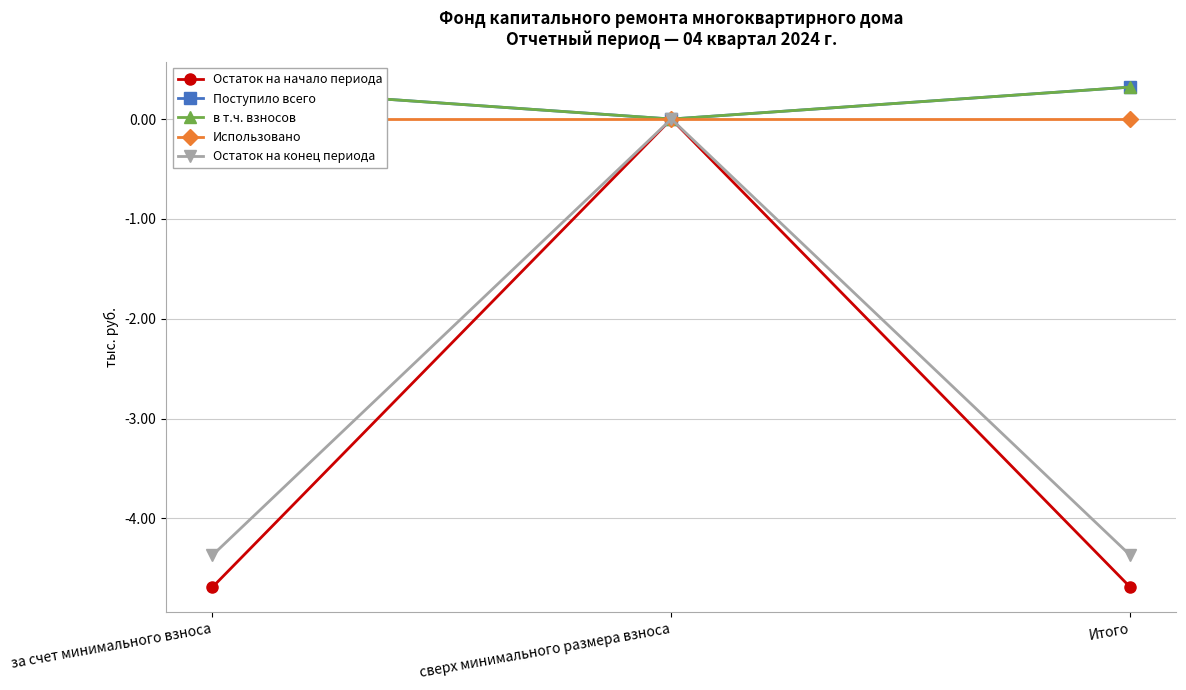

Which series has the widest spread of values?

Остаток на начало периода